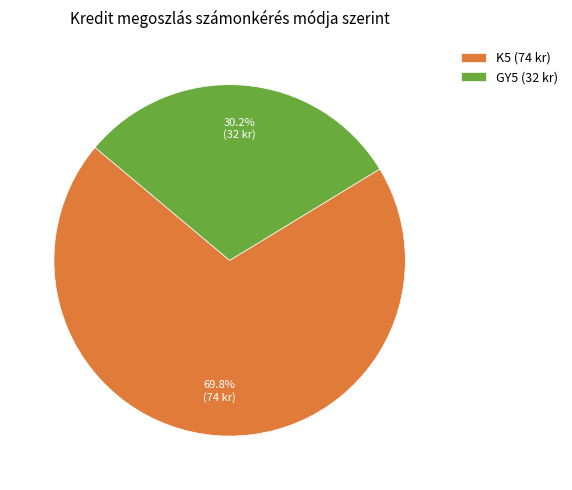

Which slice is the smallest?

GY5